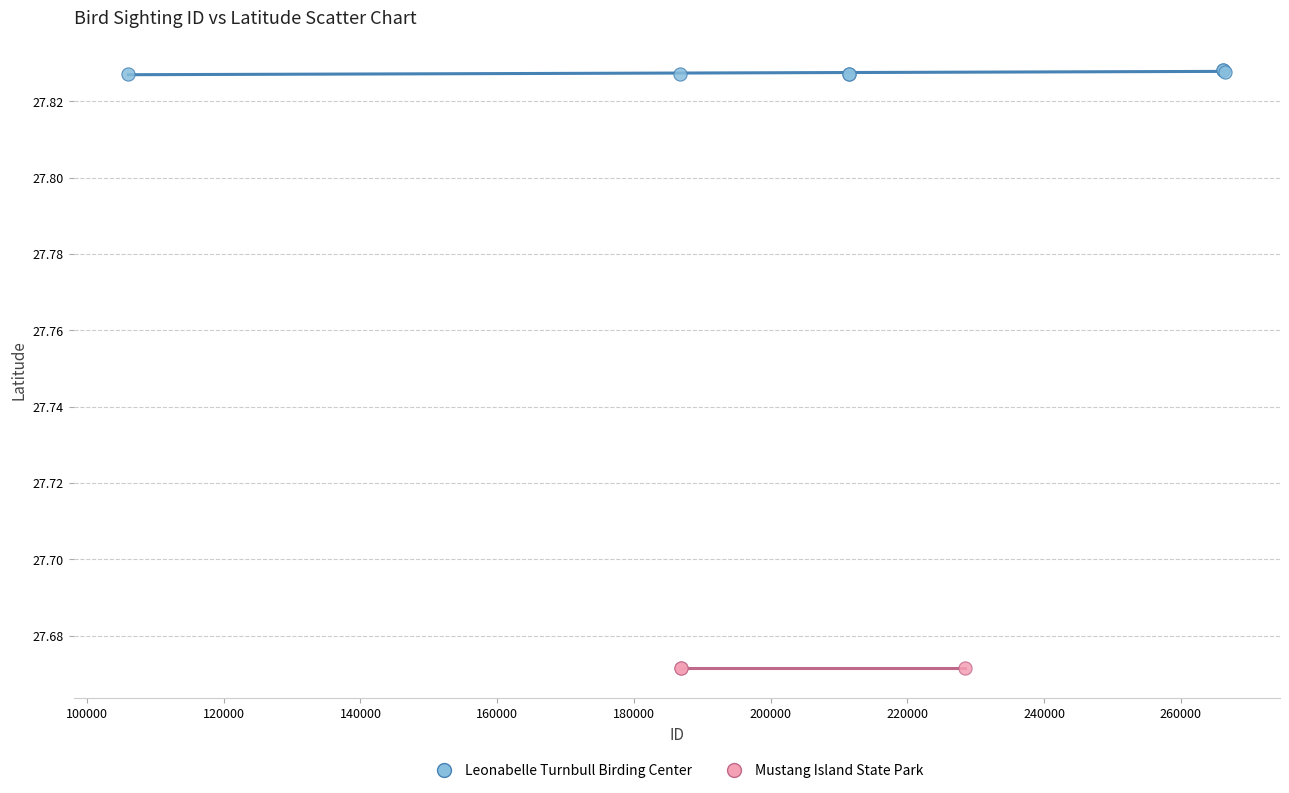

Which series reaches the maximum Y coordinate?

Leonabelle Turnbull Birding Center